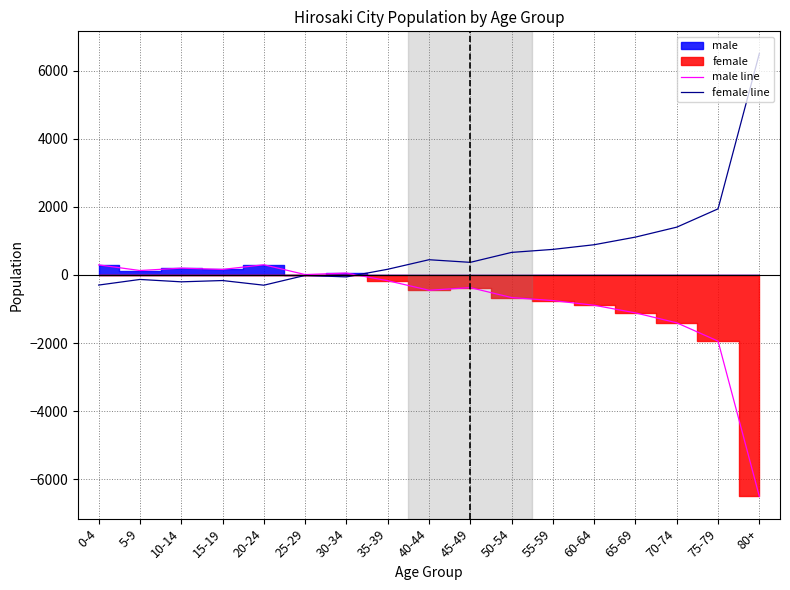

Is this an area chart (filled region under the line)?

No